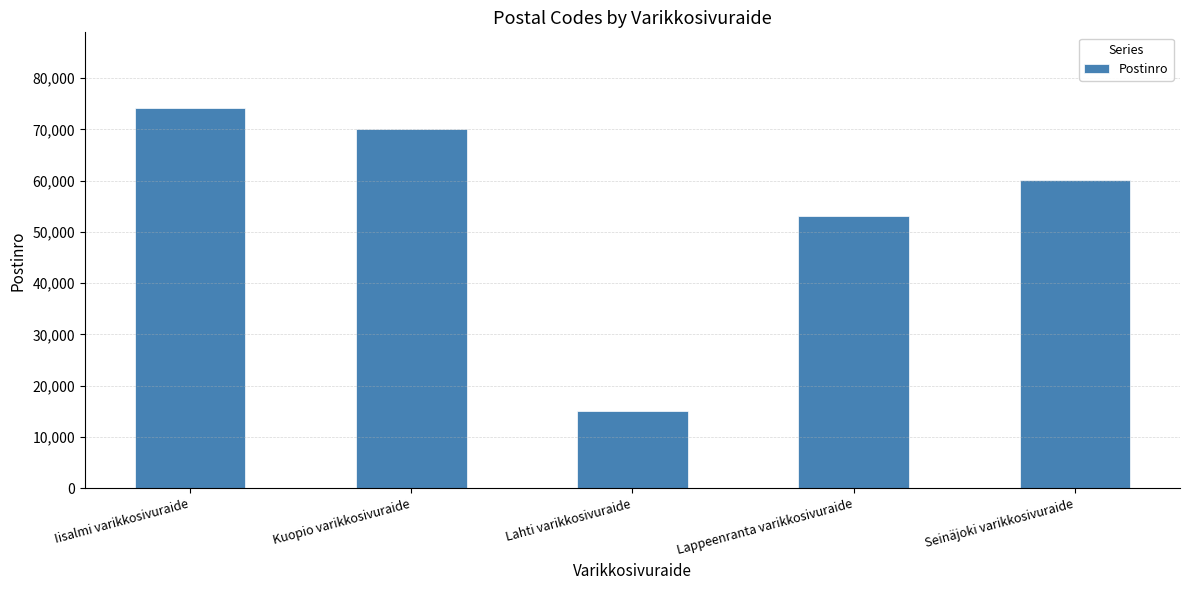

Rank the categories by value from lowest to highest.

Lahti varikkosivuraide, Lappeenranta varikkosivuraide, Seinäjoki varikkosivuraide, Kuopio varikkosivuraide, Iisalmi varikkosivuraide